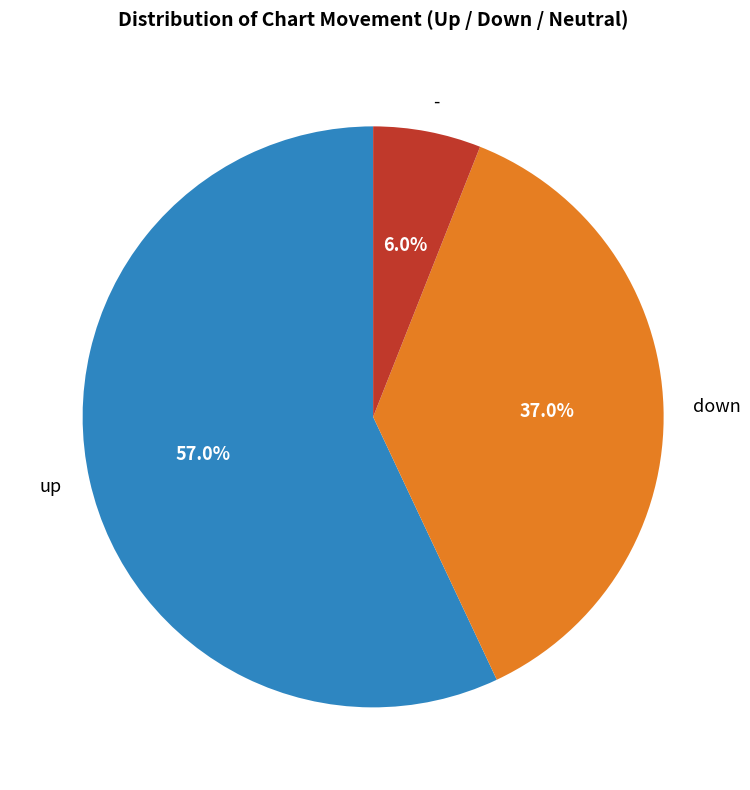

What is the majority slice?

up